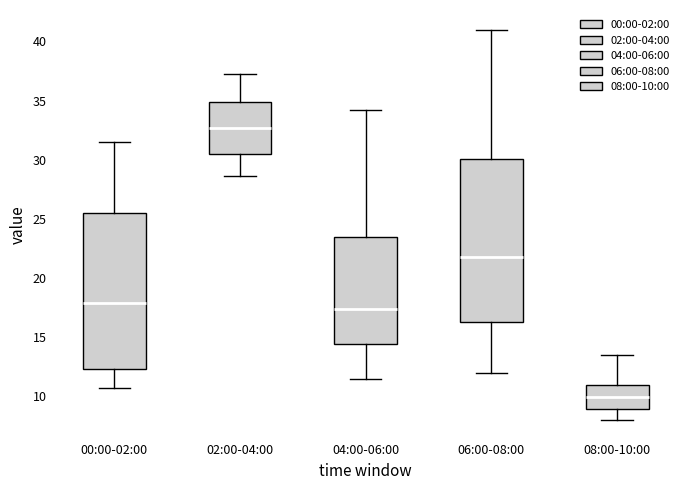

Reading left to right, read every box against the y-axis: the position of its median line, the range the box covers, and the ends of its whiskers. The values are not printed on the chart, so give them approximately, as read against the axis.

00:00-02:00: median 18.0, box 12.5 to 25.5, whiskers 10.5 to 31.5
02:00-04:00: median 32.5, box 30.5 to 35.0, whiskers 28.5 to 37.0
04:00-06:00: median 17.5, box 14.5 to 23.5, whiskers 11.5 to 34.0
06:00-08:00: median 22.0, box 16.5 to 30.0, whiskers 12.0 to 41.0
08:00-10:00: median 10.0, box 9.0 to 11.0, whiskers 8.0 to 13.5